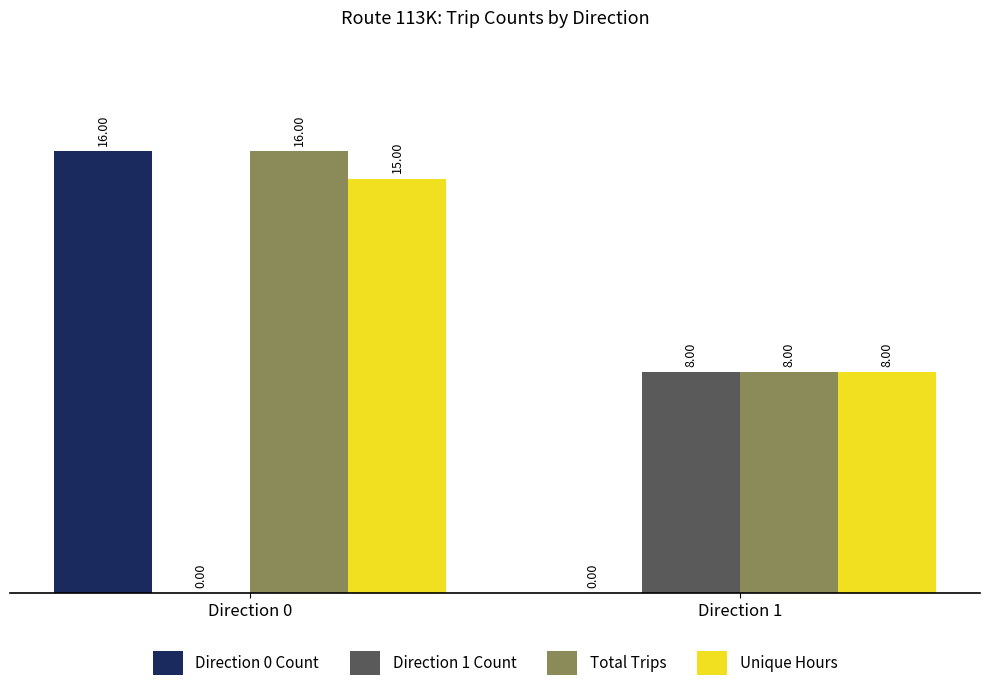

Which series has the largest range (max minus min)?

Direction 0 Count